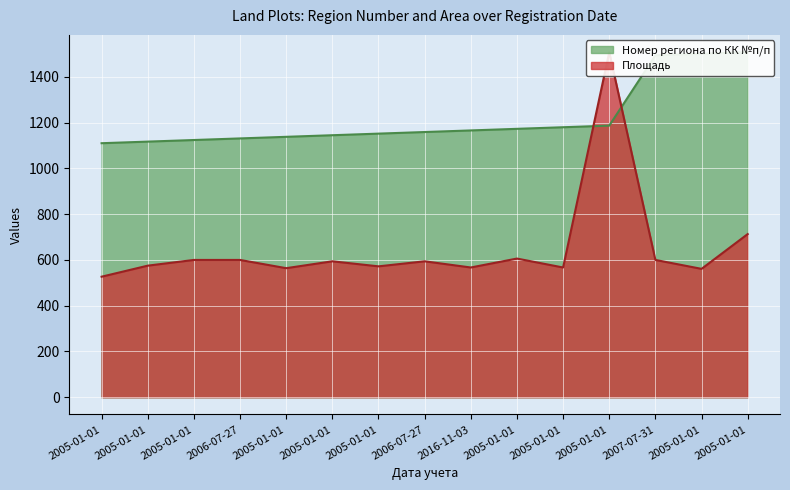

What is the minimum value for Площадь?

526.8